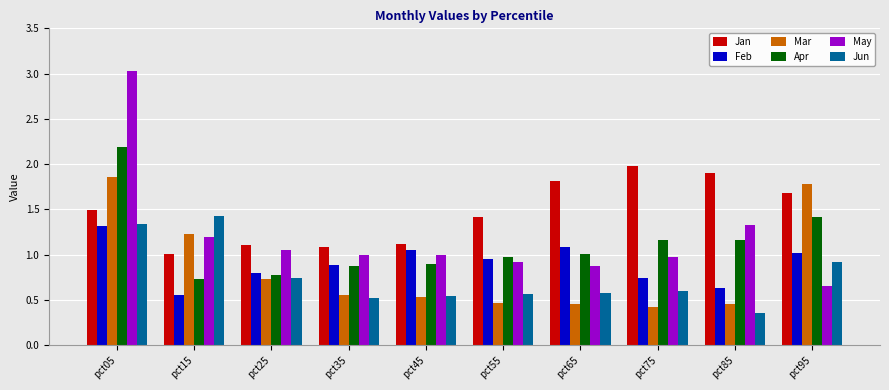

Count the number of data series in this chart.

6